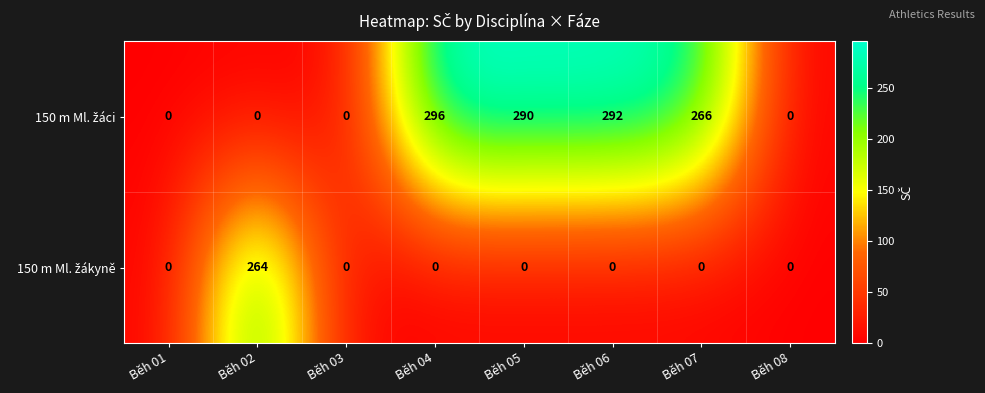

What is the spread (max minus min) of values at Běh 04?

296